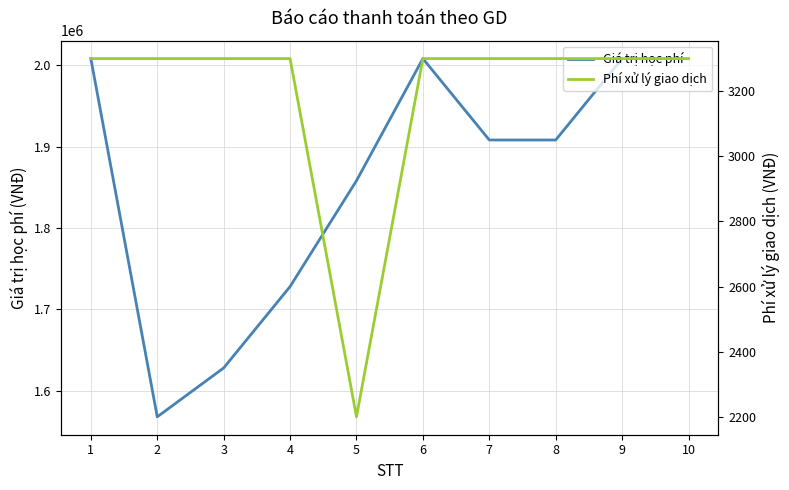

Which series has the largest range (max minus min)?

Giá trị học phí